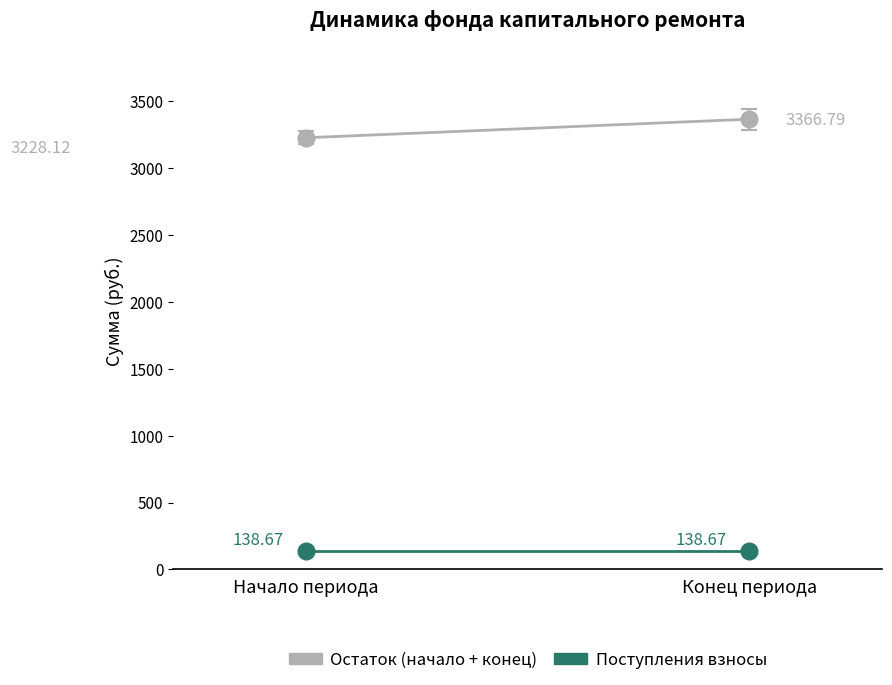

The Control series shows 3228.1 at Начало периода. True or false?

True